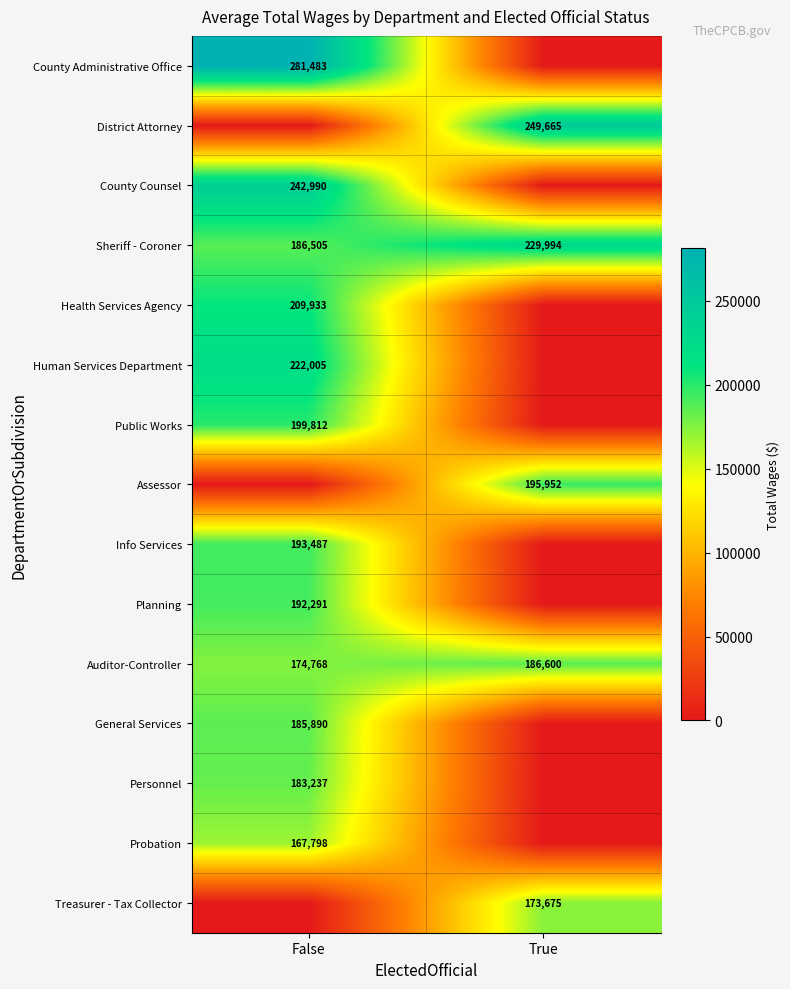

Is it true that County Counsel equals 321025 at False?

False